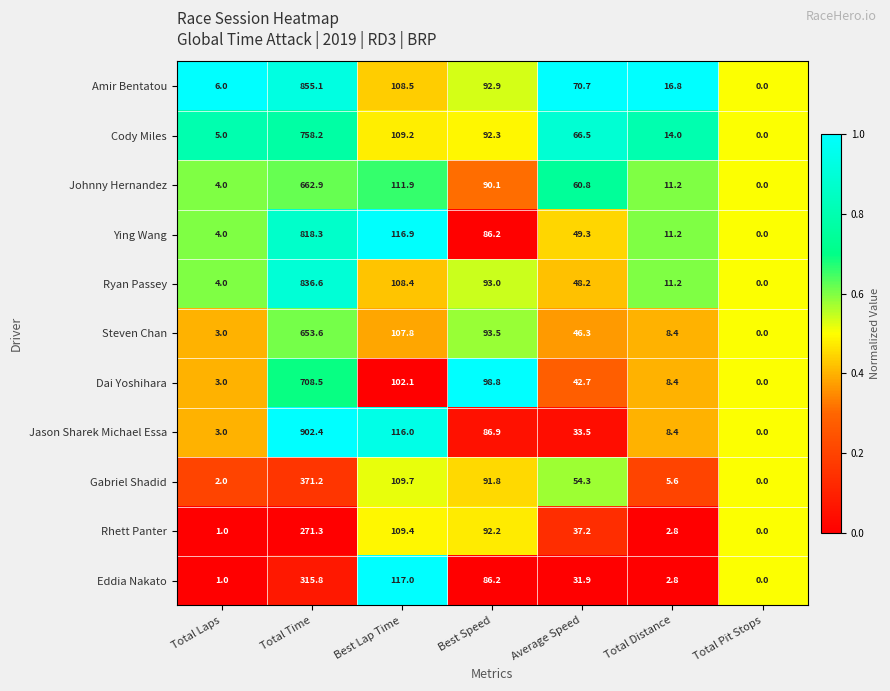

Which category has the lowest value in the Cody Miles series?

Total Pit Stops